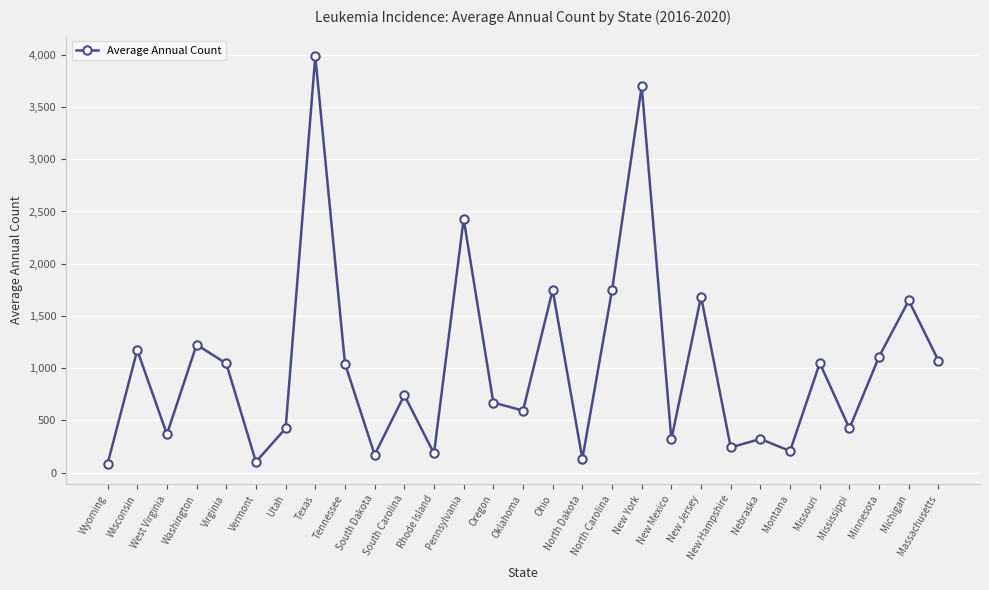

What is the difference between the second highest and minimum values?

3613